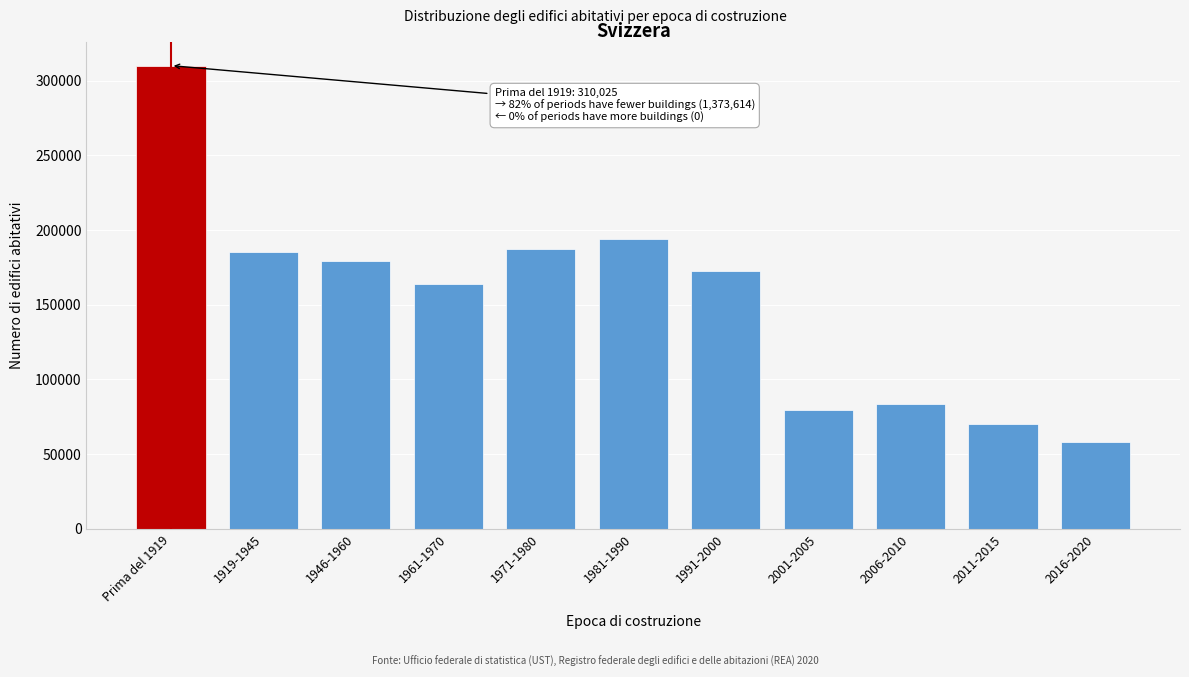

Reading left to right, extract all data points from this chart.

Prima del 1919=310025	1919-1945=185547	1946-1960=178978	1961-1970=163950	1971-1980=187053	1981-1990=193673	1991-2000=172786	2001-2005=79713	2006-2010=83563	2011-2015=70464	2016-2020=57887